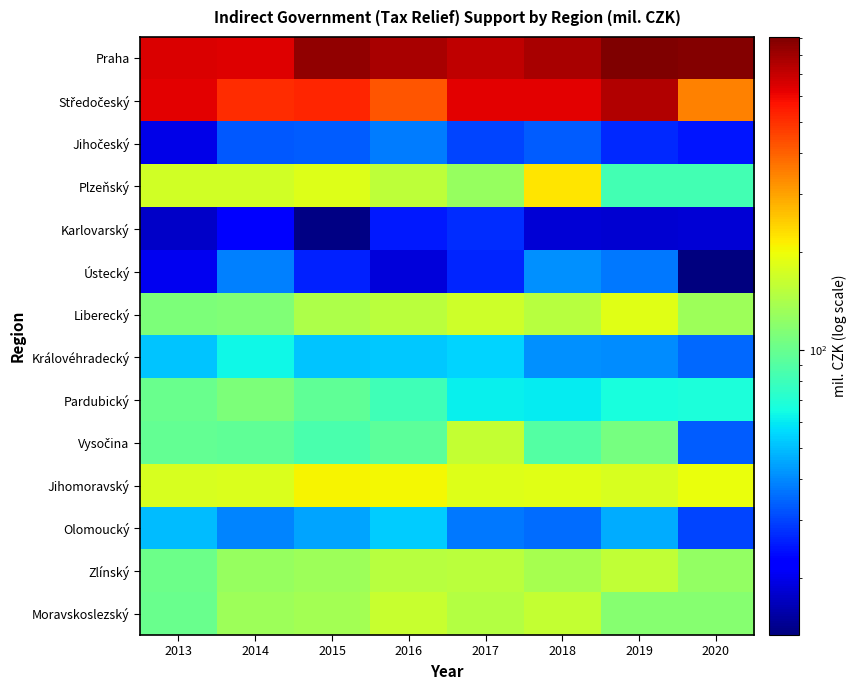

What is the spread (max minus min) of values at 2018?

762.8